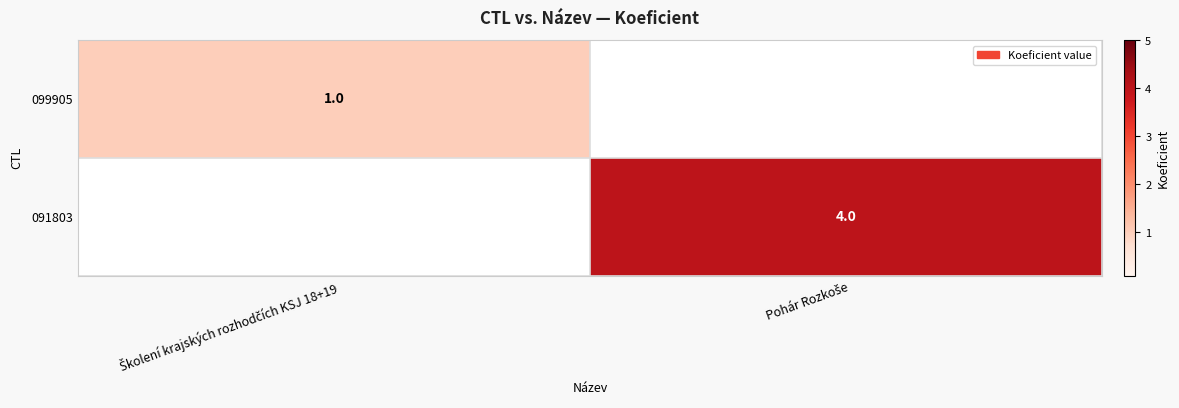

At which label does 099905 reach its peak?

Školení krajských rozhodčích KSJ 18+19